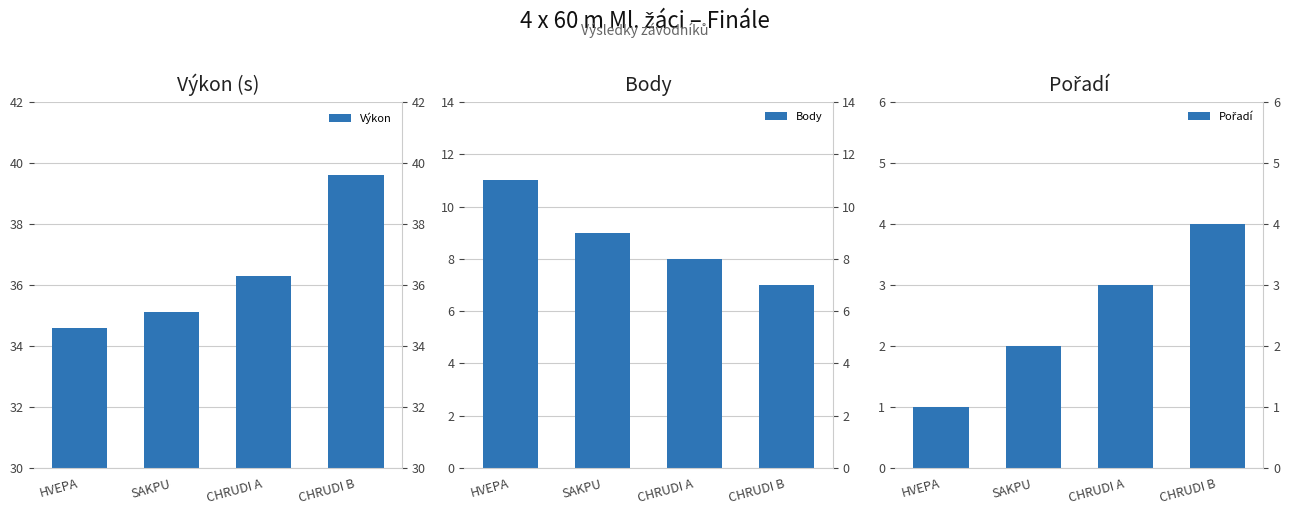

Does the chart contain stacked bars?

No